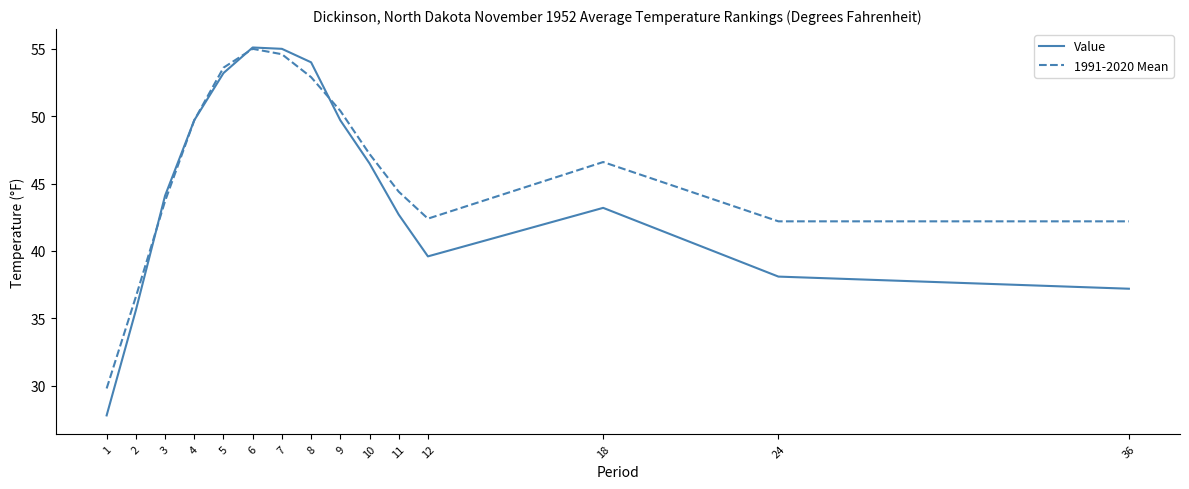

Rank the series at 11 from lowest to highest value.

Value, 1991-2020 Mean